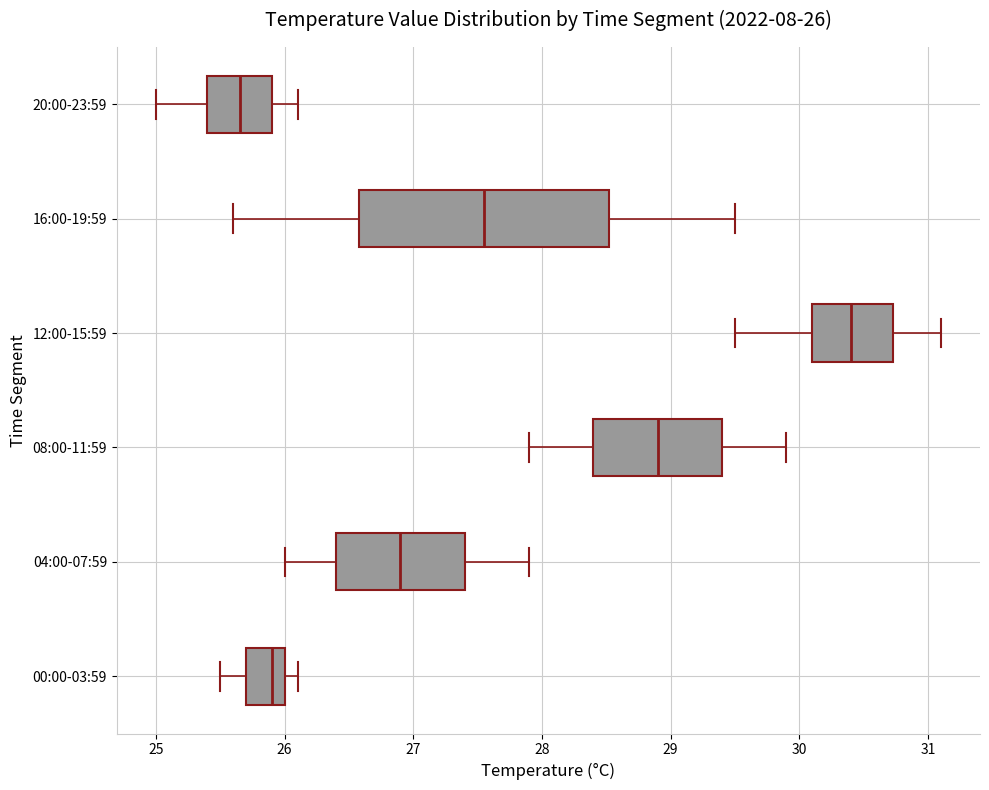

Which box is the widest, from its left edge to its right edge?

16:00-19:59